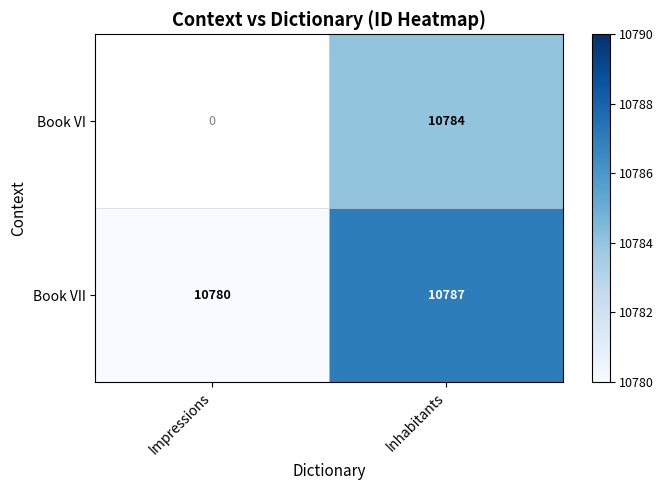

Where is Book VII nearest to the value 10783?

Impressions